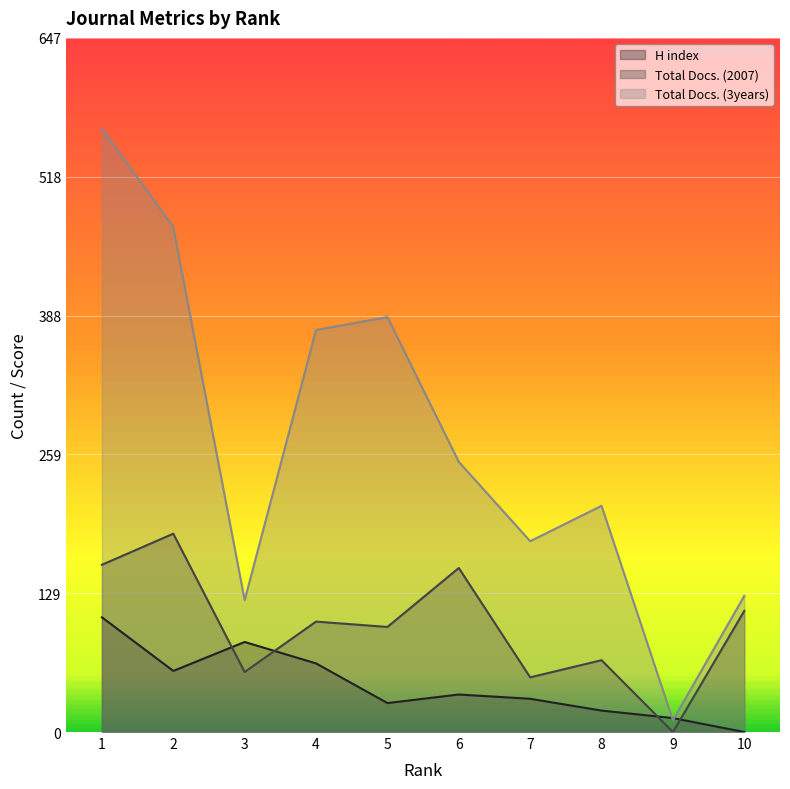

Rank the series by their average value, from lowest to highest.

H index, Total Docs. (2007), Total Docs. (3years)